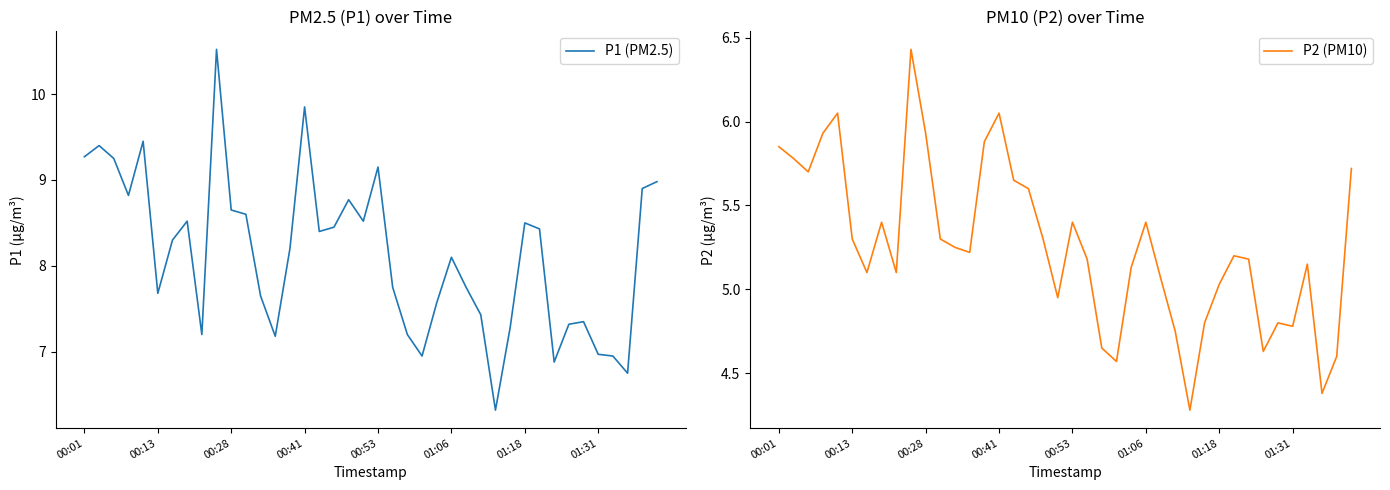

True or false: P1 (PM2.5) has more than 0 points higher than both neighbors.

True